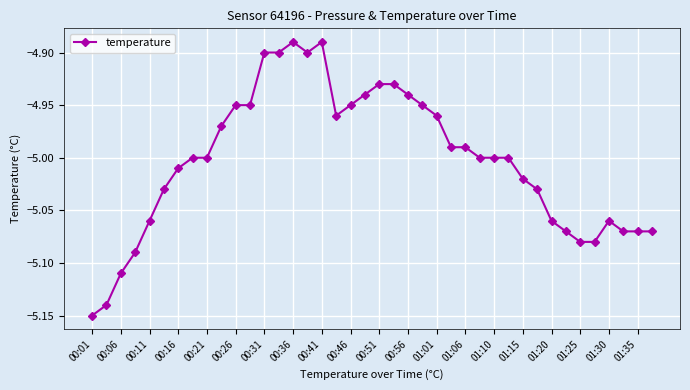

What is the sum of all values?

-200.1